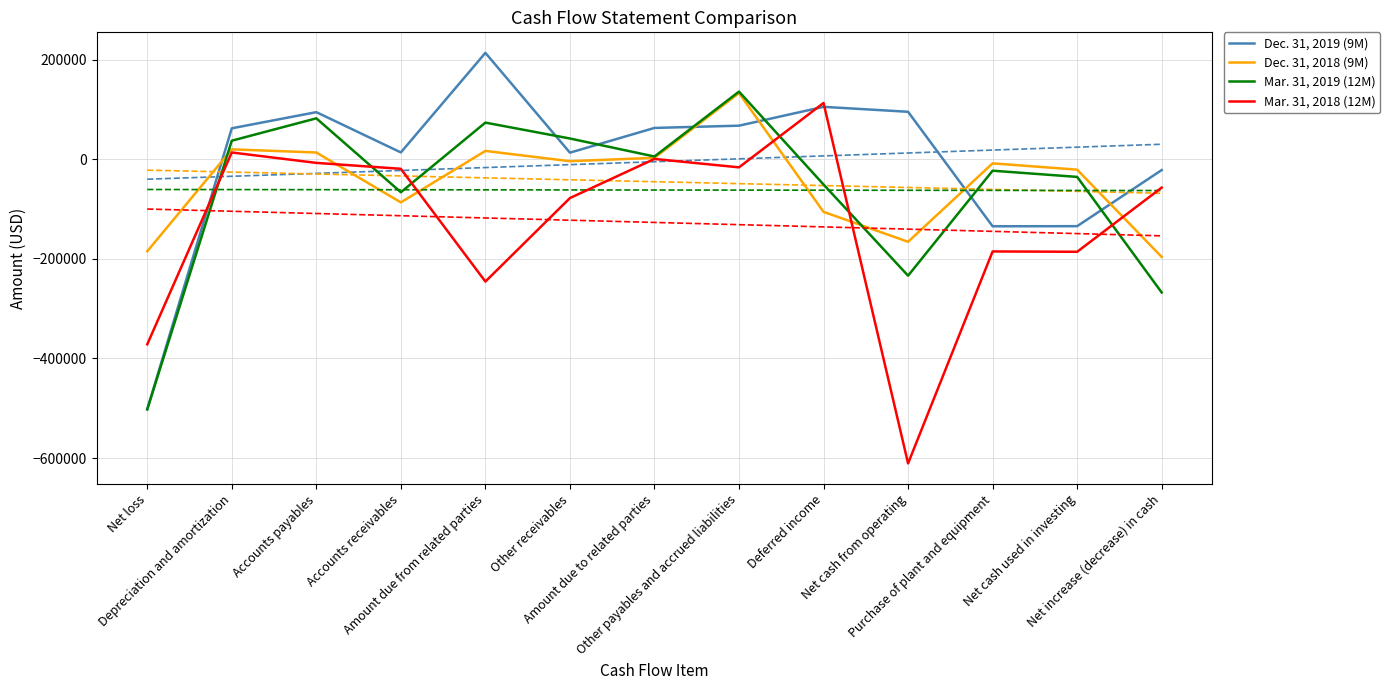

At which category is the sum across all series the highest?

Other payables and accrued liabilities